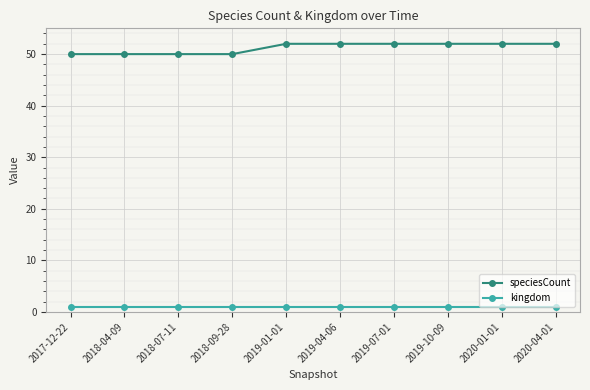

True or false: speciesCount and kingdom cross at least once.

False